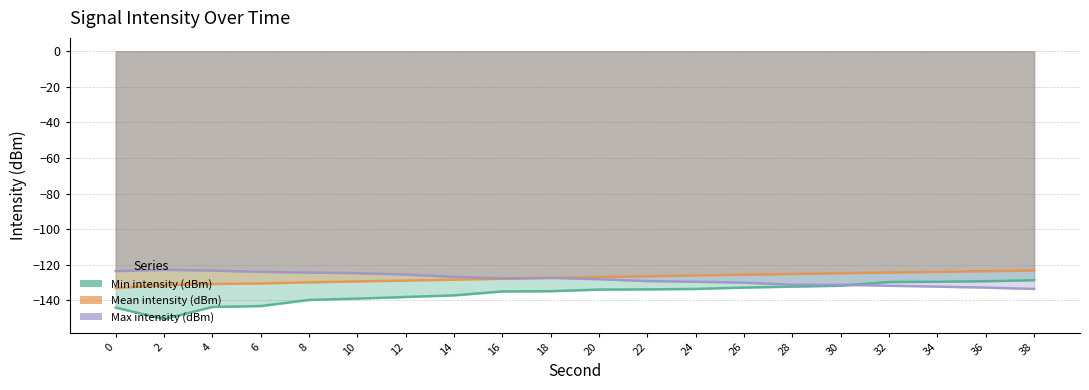

How many data points in Max intensity (dBm) are above -127?

8